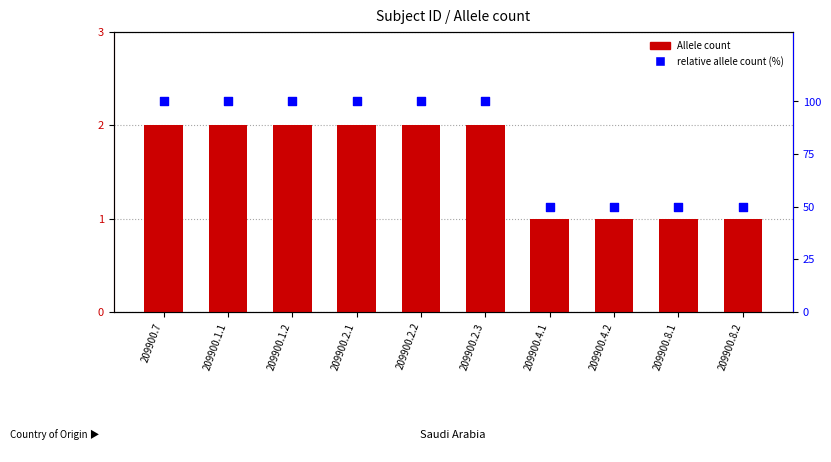

Which series reaches the minimum Y coordinate?

Allele count